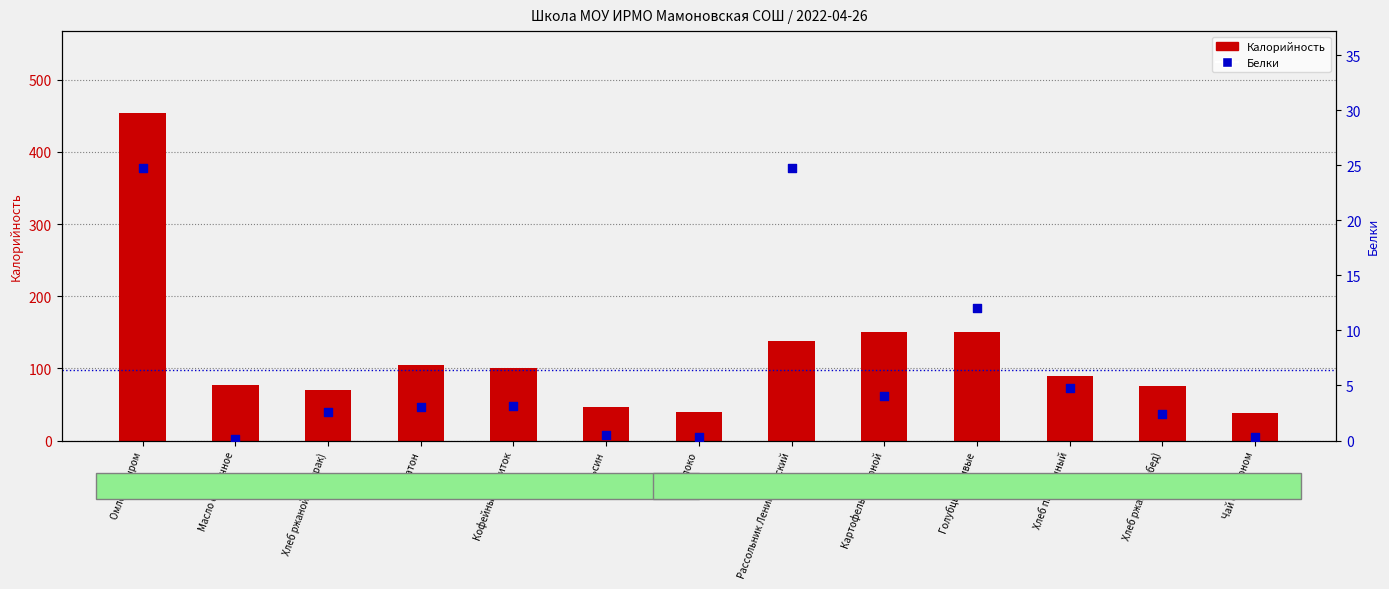

At which category is the sum across all series the highest?

Омлет с сыром